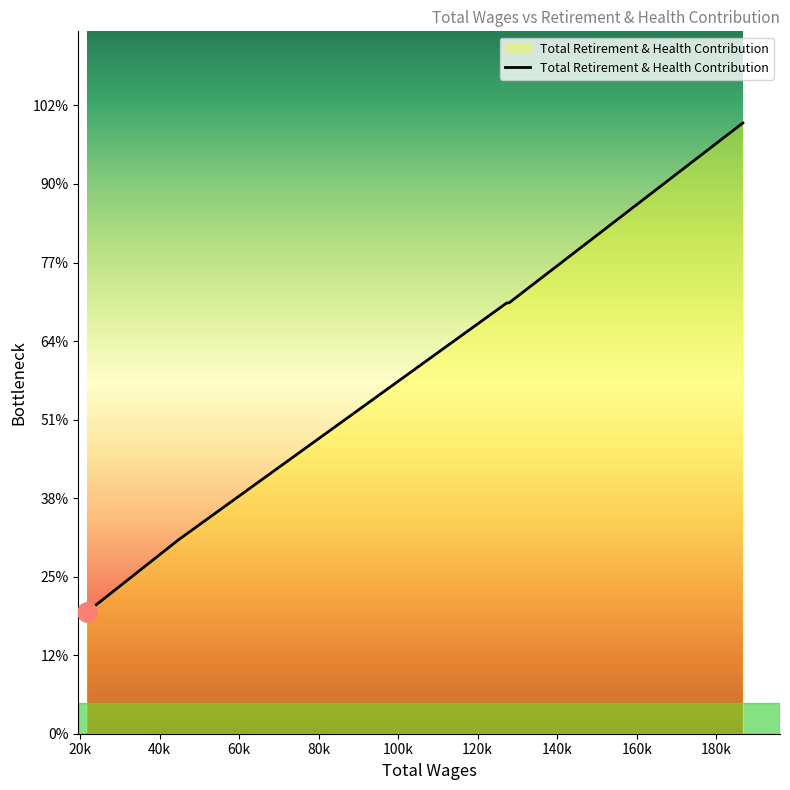

Which label corresponds to the largest value in the chart?

186698.0